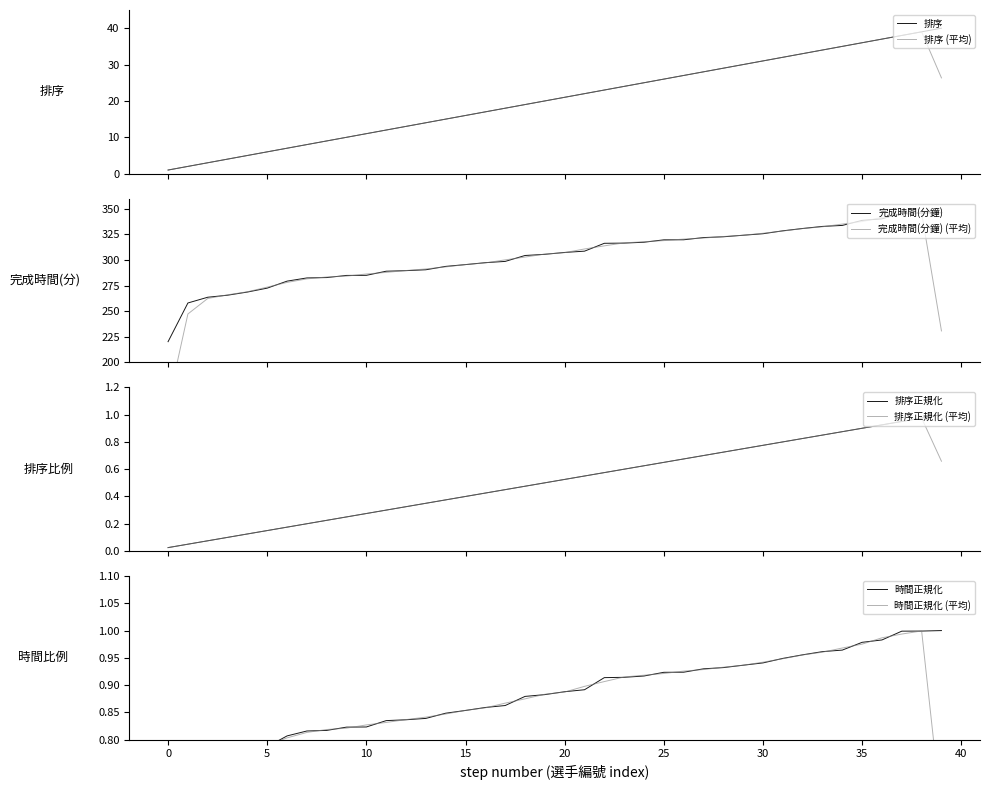

What is the maximum value for 排序 (平均)?

39.0